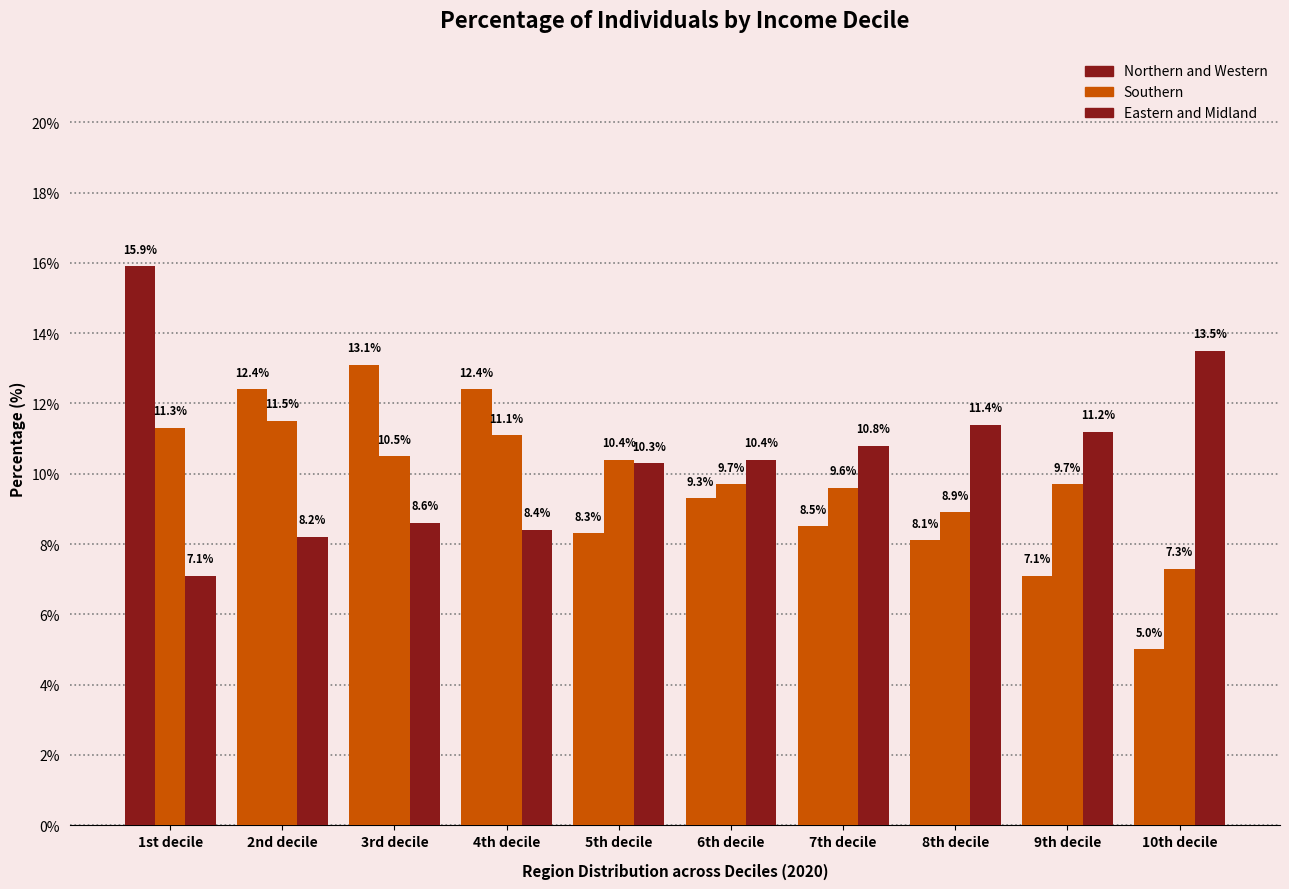

How many data points in Southern are above 10?

5